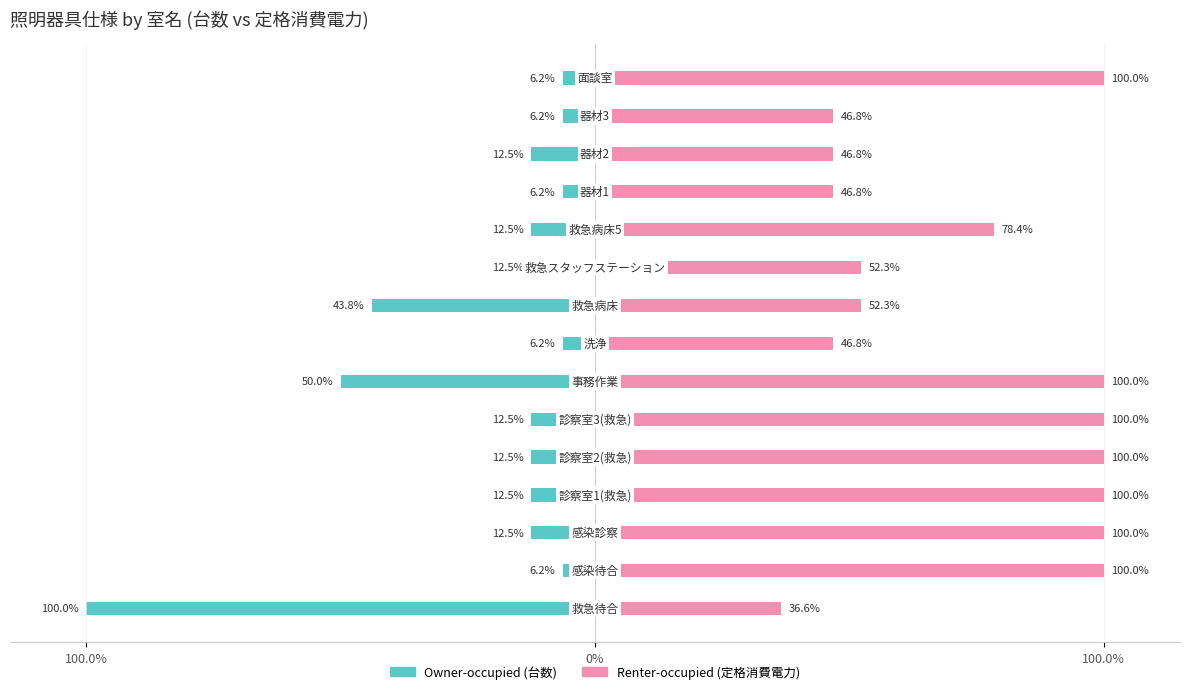

How many data points in Renter-occupied (定格消費電力) are above 78?

8